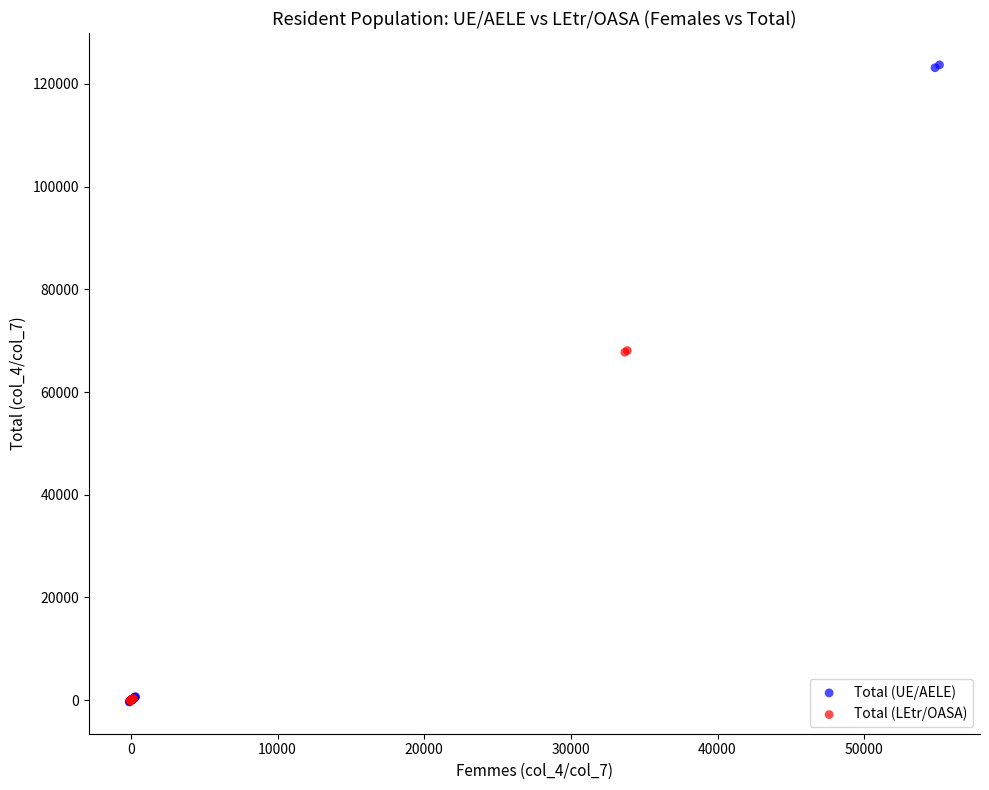

What are all the series names shown in the legend?

Total (UE/AELE), Total (LEtr/OASA)